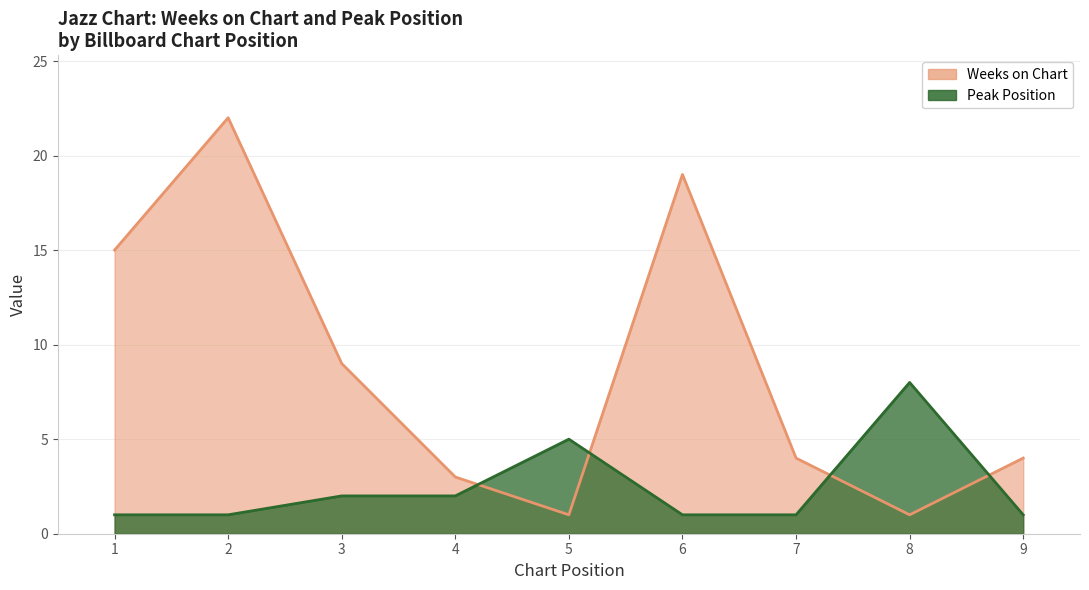

Reading left to right, transcribe all the data shown in this chart.

Weeks on Chart: 15	22	9	3	1	19	4	1	4
Peak Position: 1	1	2	2	5	1	1	8	1